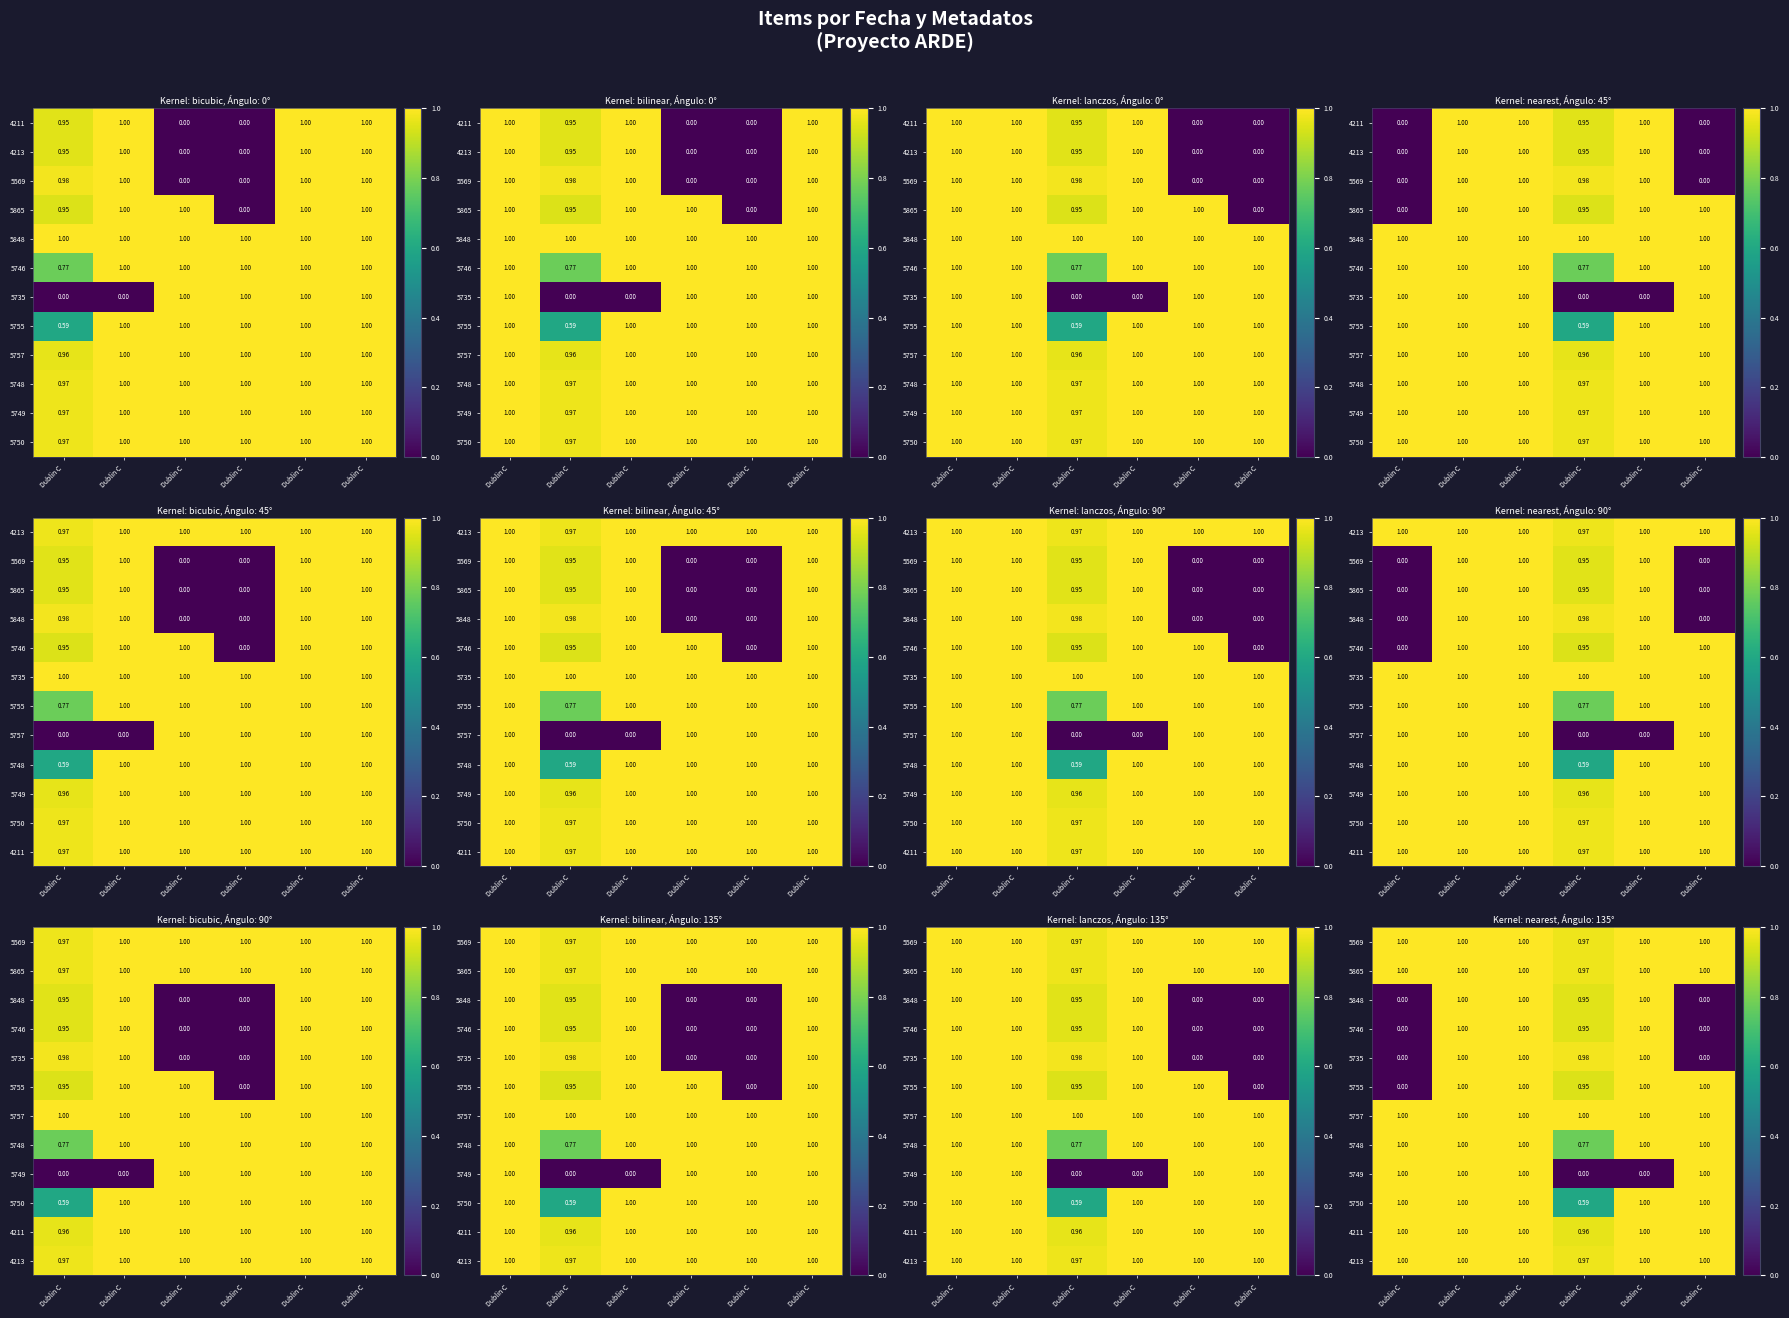

Is the value of 5569 at Dublin C greater than the value of 5865 at Dublin C?

No